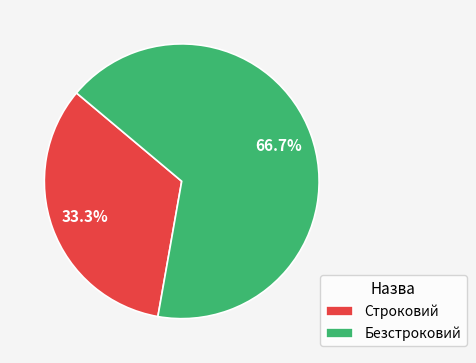

Is there any slice that represents more than half of the pie?

Yes